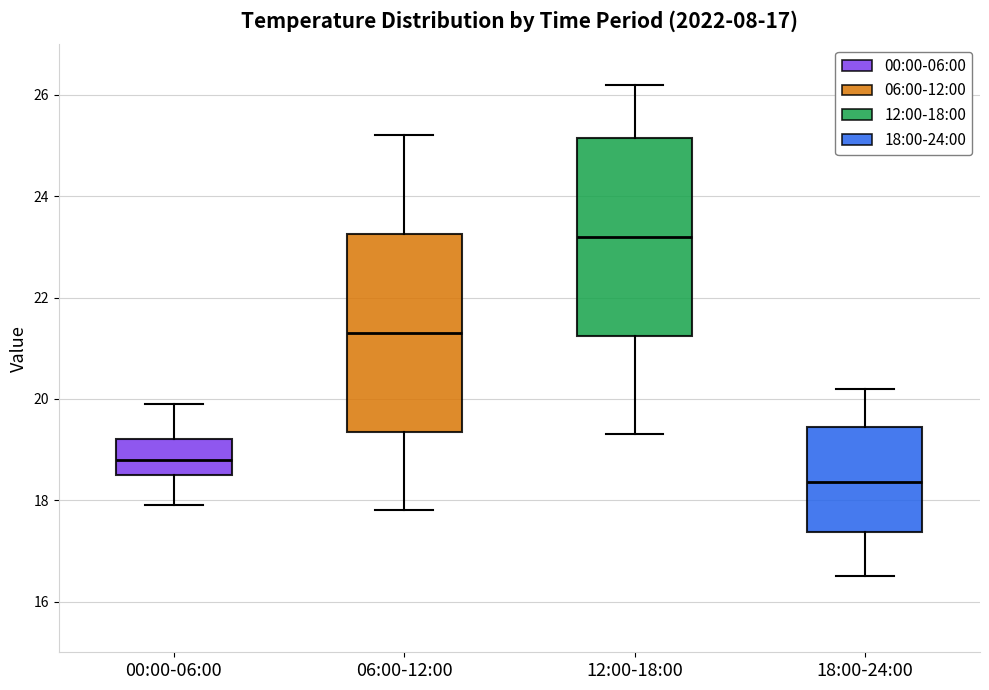

Which box's median line is the highest?

12:00-18:00